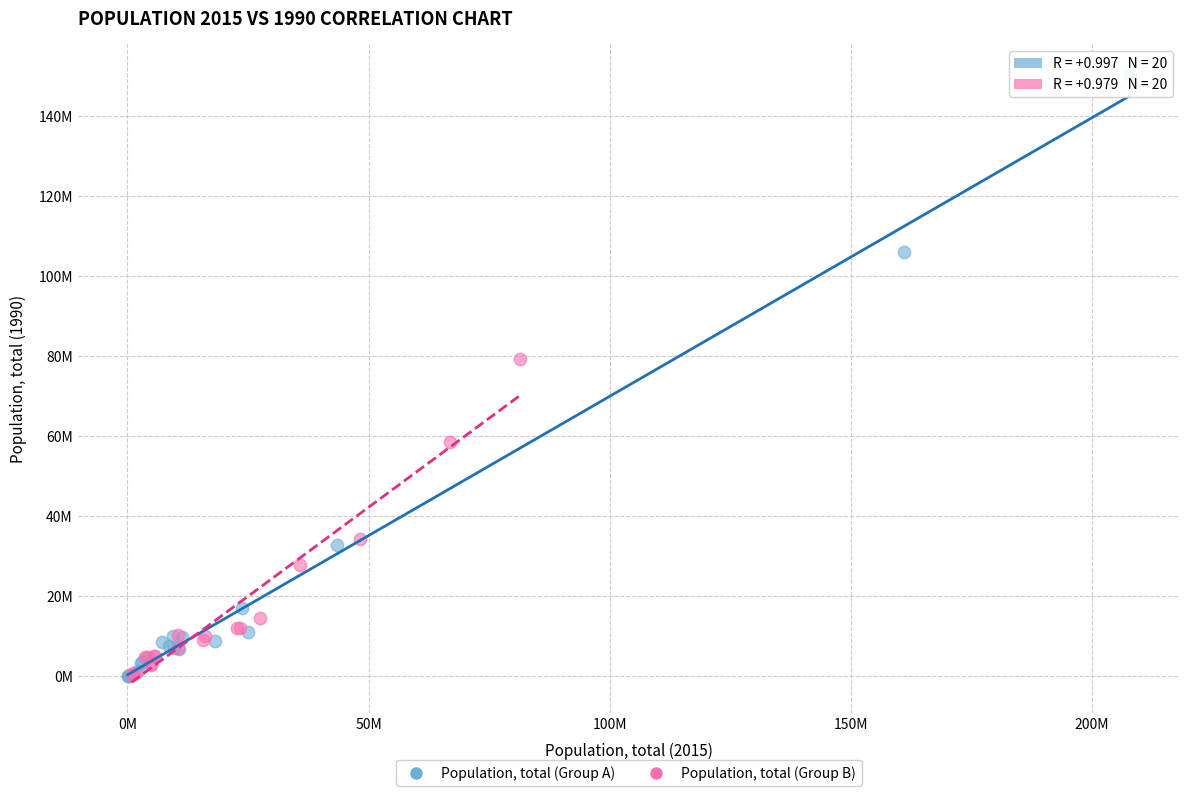

What are all the series names shown in the legend?

Population, total (Group A), Population, total (Group B)